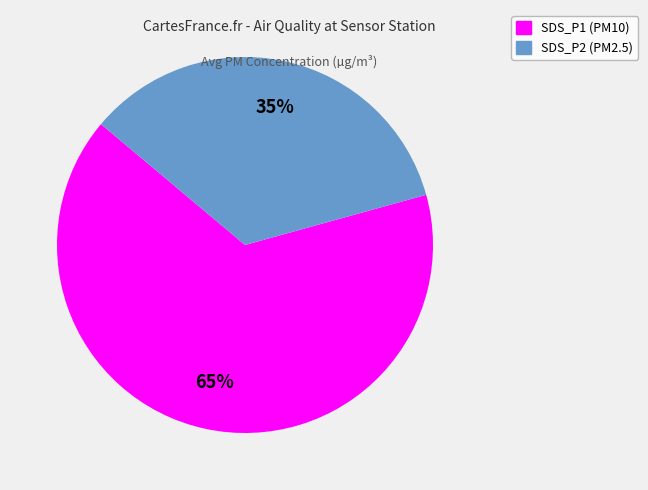

Is the sum of SDS_P2 (PM2.5) and SDS_P1 (PM10) greater than half?

Yes